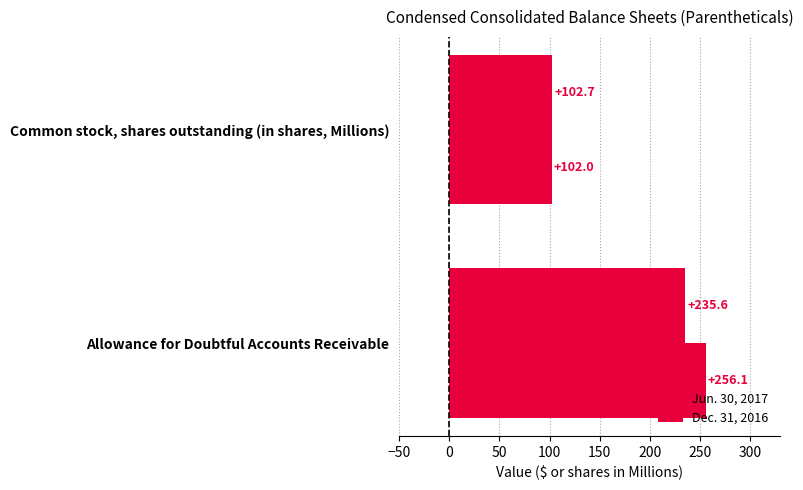

Which series has the largest total across all categories?

Jun. 30, 2017